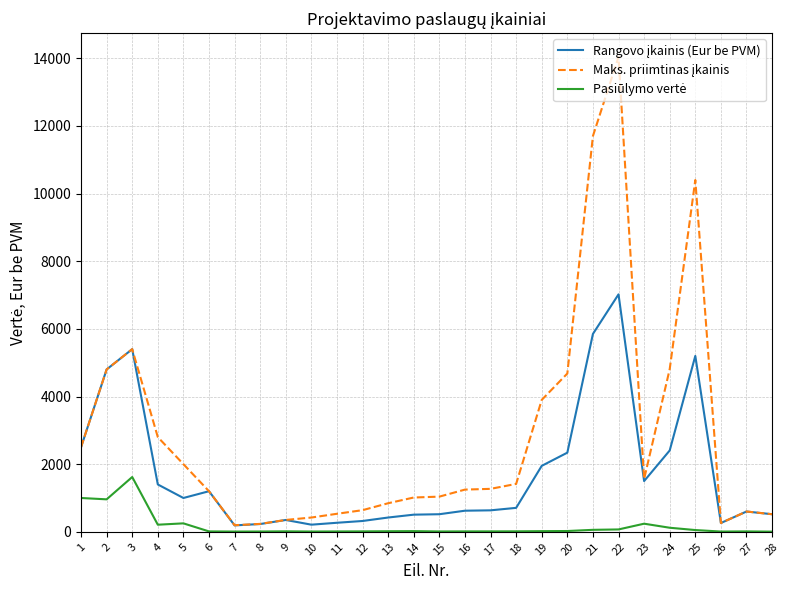

What is the maximum value shown in the chart?

14040.0